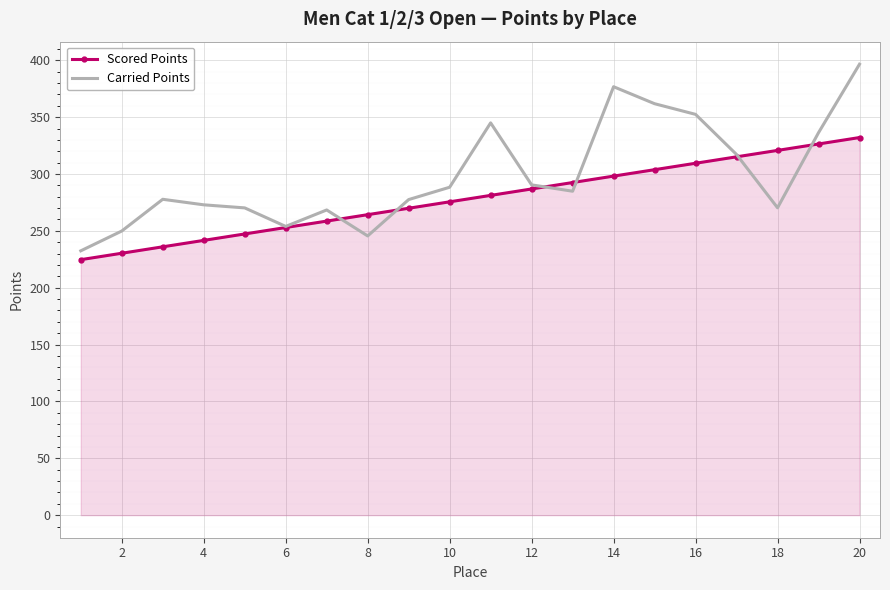

Which series has the largest range (max minus min)?

Carried Points